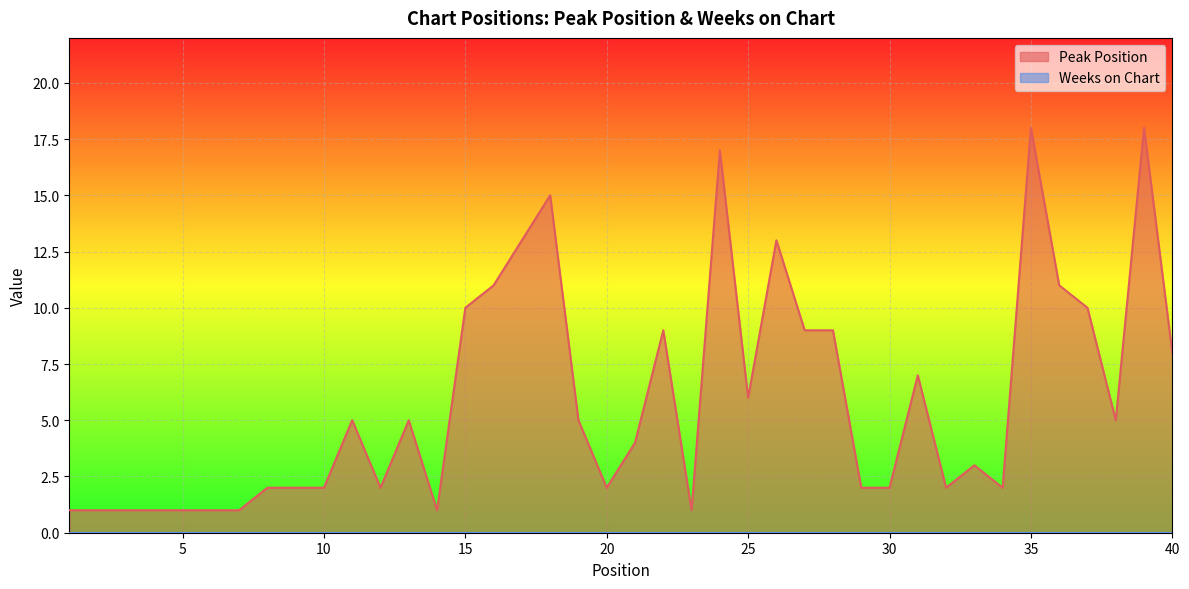

Rank the categories by value from highest to lowest.

35, 39, 24, 18, 17, 26, 16, 36, 15, 37, 22, 27, 28, 40, 31, 25, 11, 13, 19, 38, 21, 33, 8, 9, 10, 12, 20, 29, 30, 32, 34, 1, 2, 3, 4, 5, 6, 7, 14, 23